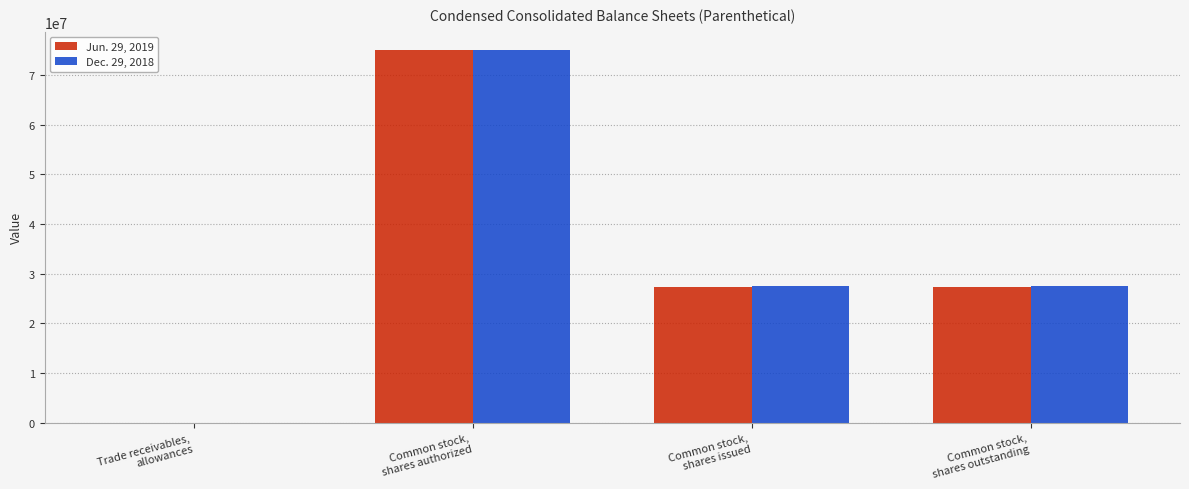

How many groups of bars are there?

4